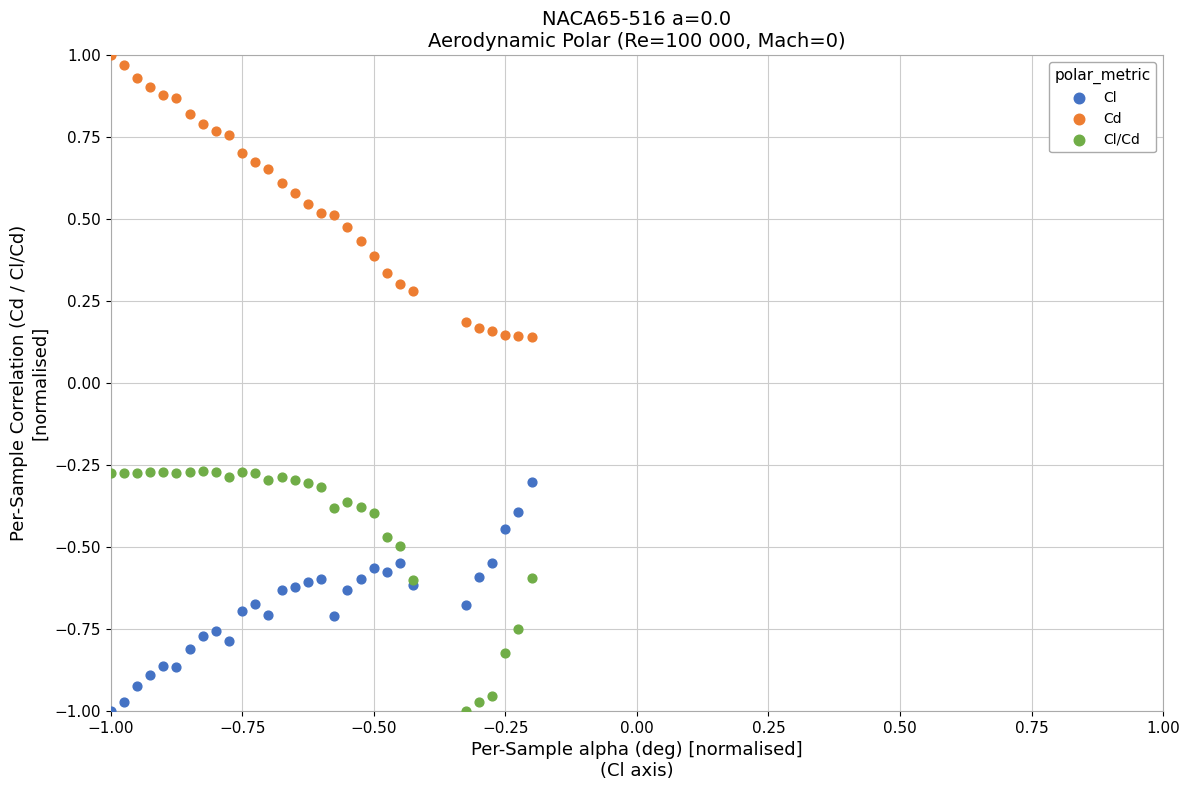

Which series reaches the maximum Y coordinate?

Cd